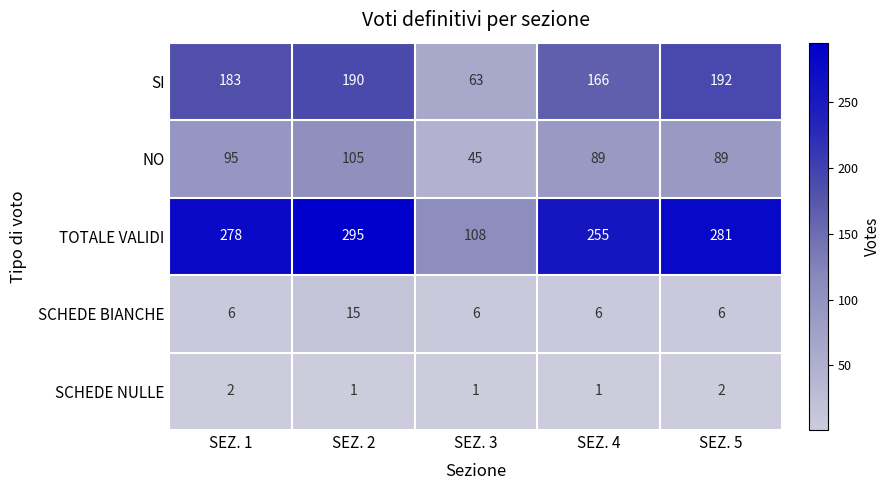

Reading left to right, list all the values displayed in this chart.

SI: 183	190	63	166	192
NO: 95	105	45	89	89
TOTALE VALIDI: 278	295	108	255	281
SCHEDE BIANCHE: 6	15	6	6	6
SCHEDE NULLE: 2	1	1	1	2